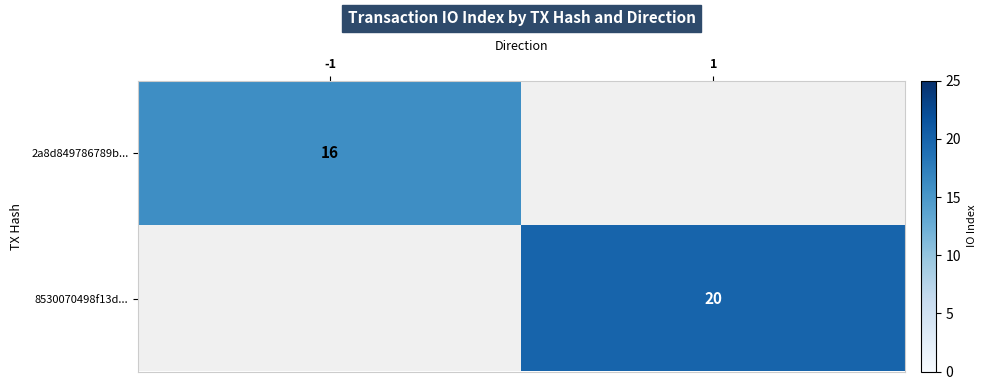

True or false: 8530070498f13d... has a value of 20 at 1.

True